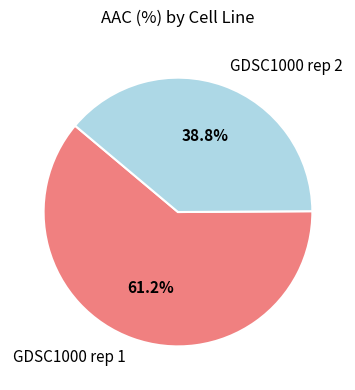

What percentage is NOT represented by GDSC1000 rep 2?

61.2%